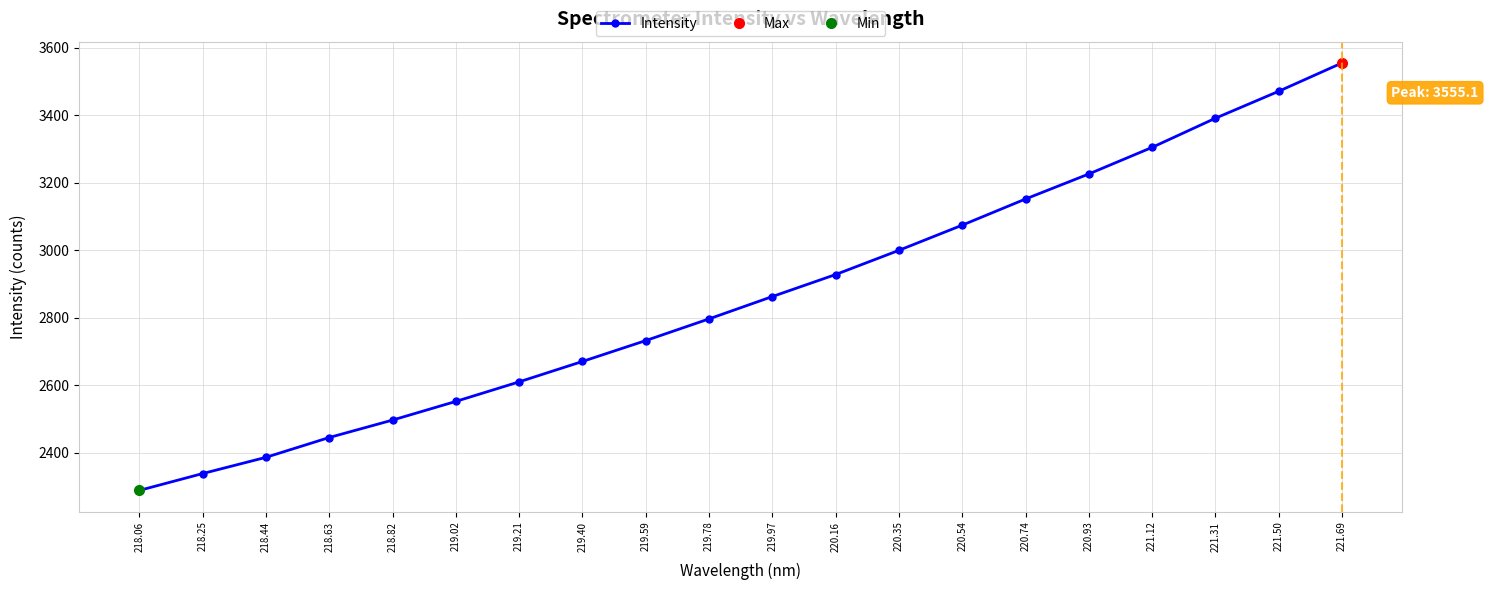

True or false: the data has more than 2 interior local peaks.

False